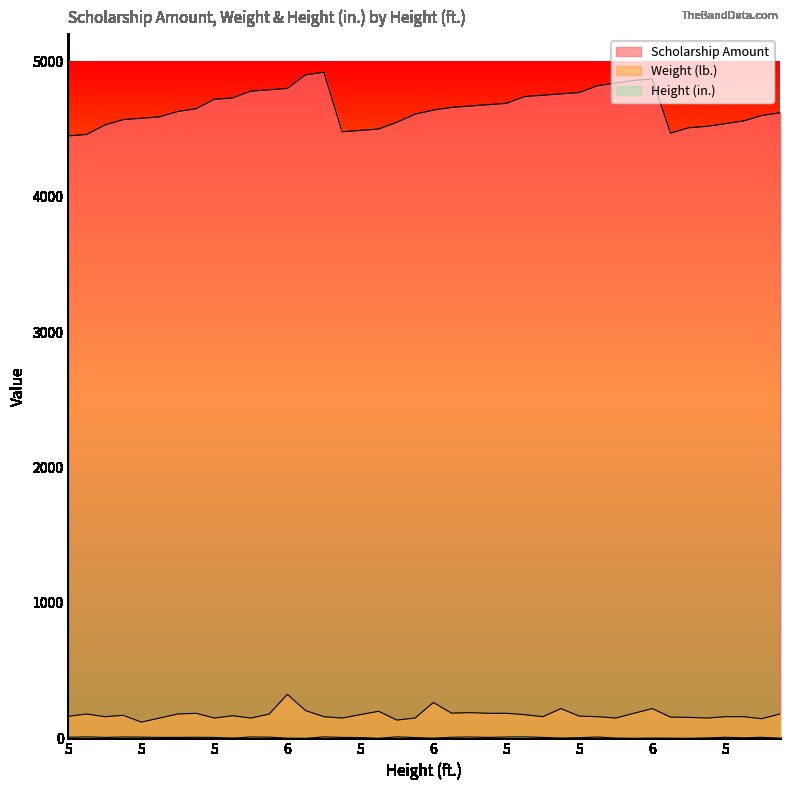

List the series in order of their peak value, highest first.

Scholarship Amount, Weight (lb.), Height (in.)